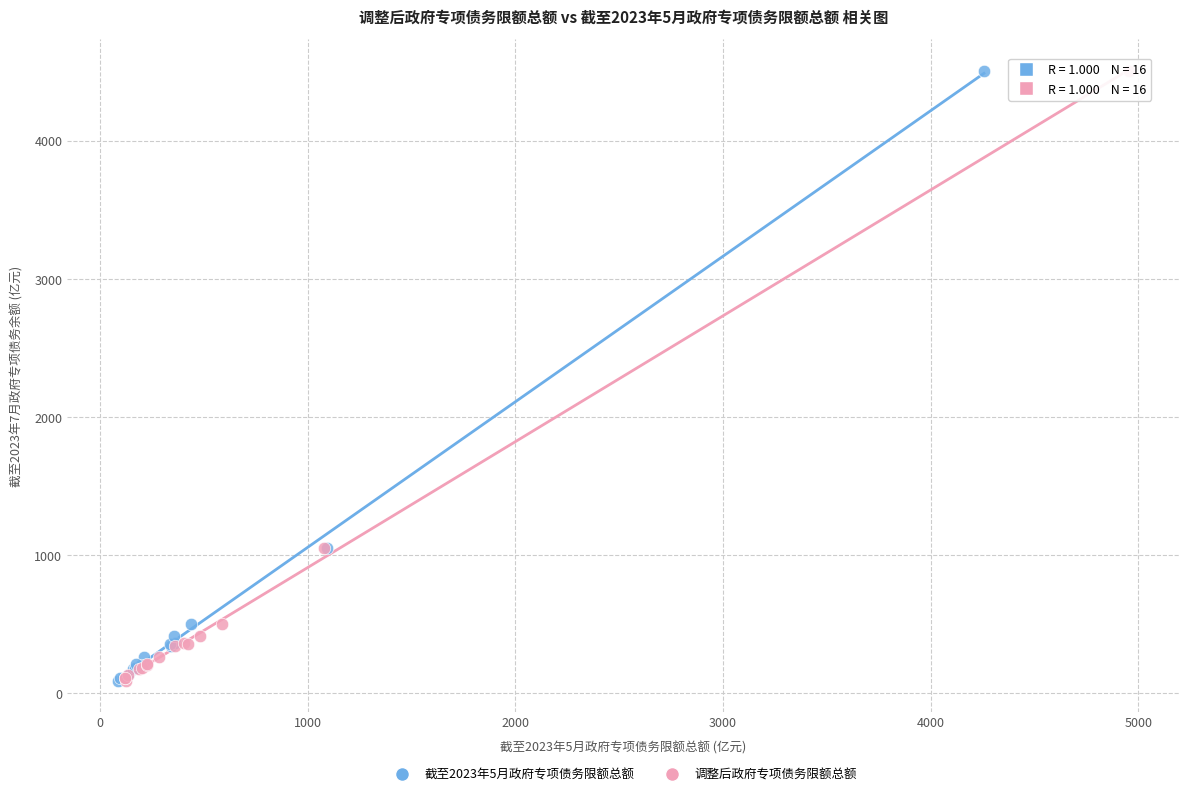

What are all the series names shown in the legend?

截至2023年5月政府专项债务限额总额, 调整后政府专项债务限额总额